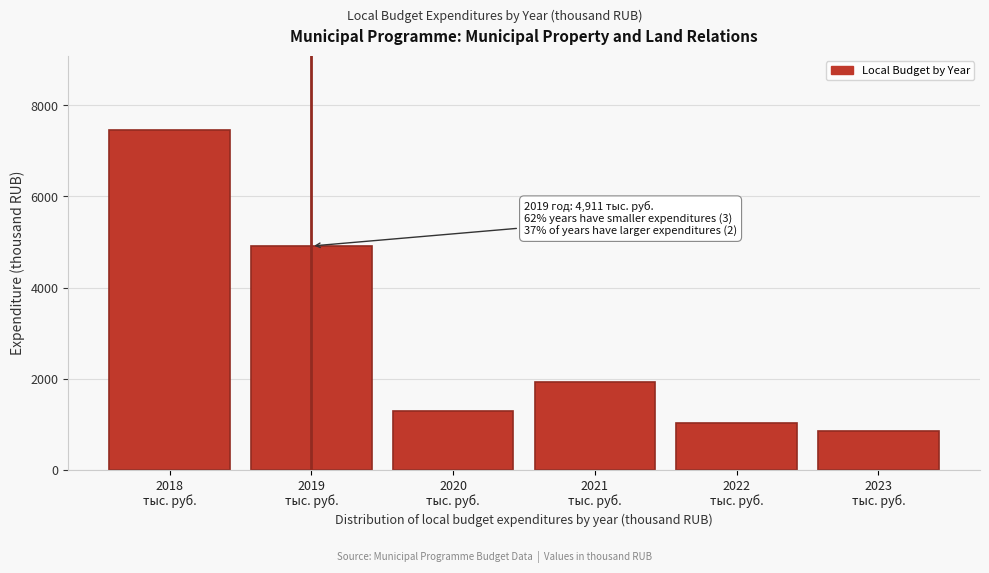

Reading left to right, what are all the values shown in this chart?

7448.4	4911.0	1285.0	1922.0	1014.0	850.0